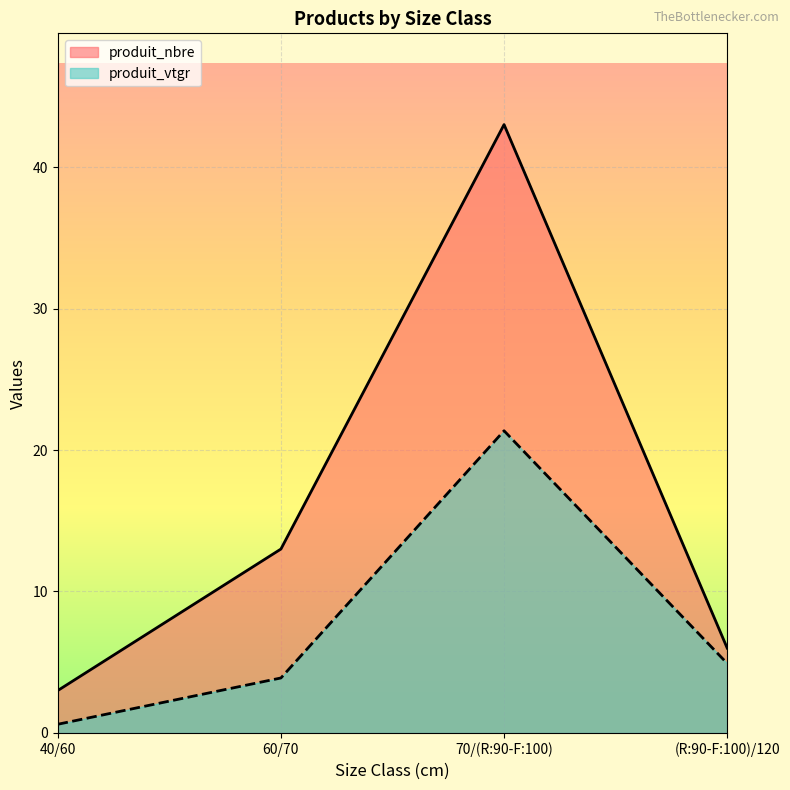

What are all the series names shown in the legend?

produit_nbre, produit_vtgr